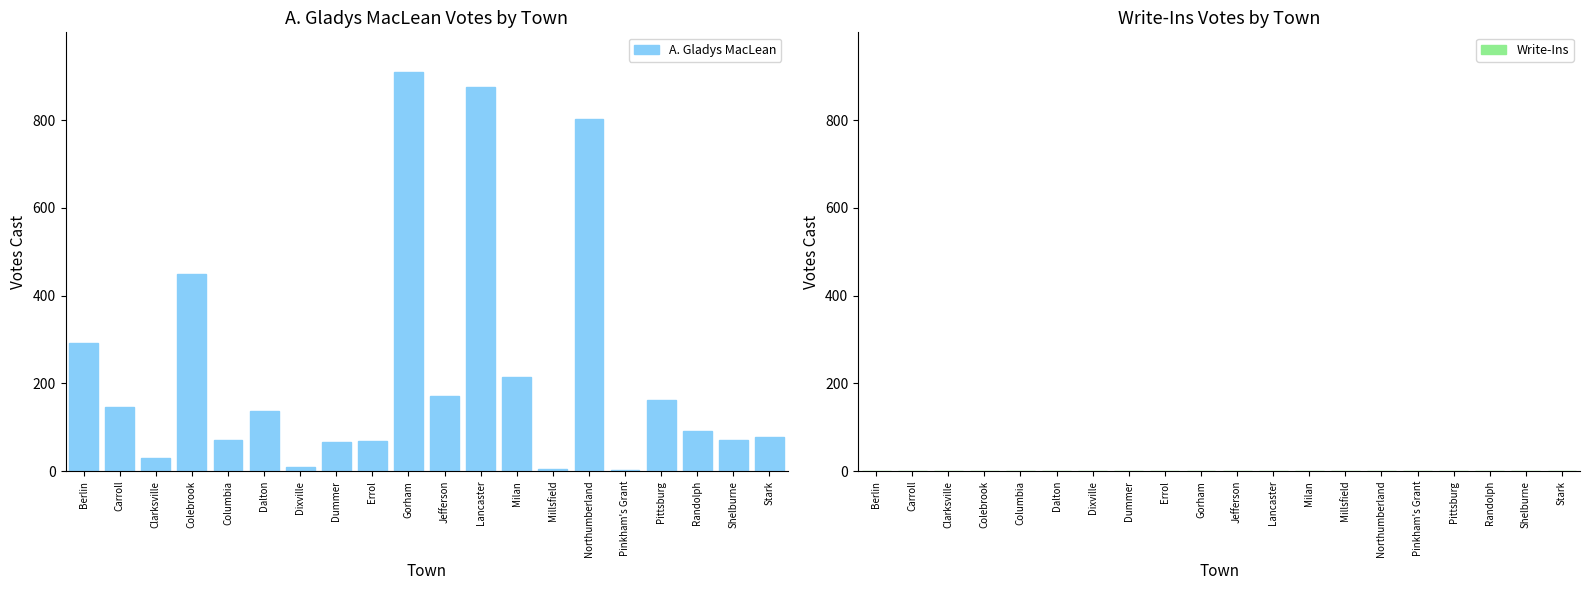

What is the label of the 17th bar from the left?

Pittsburg